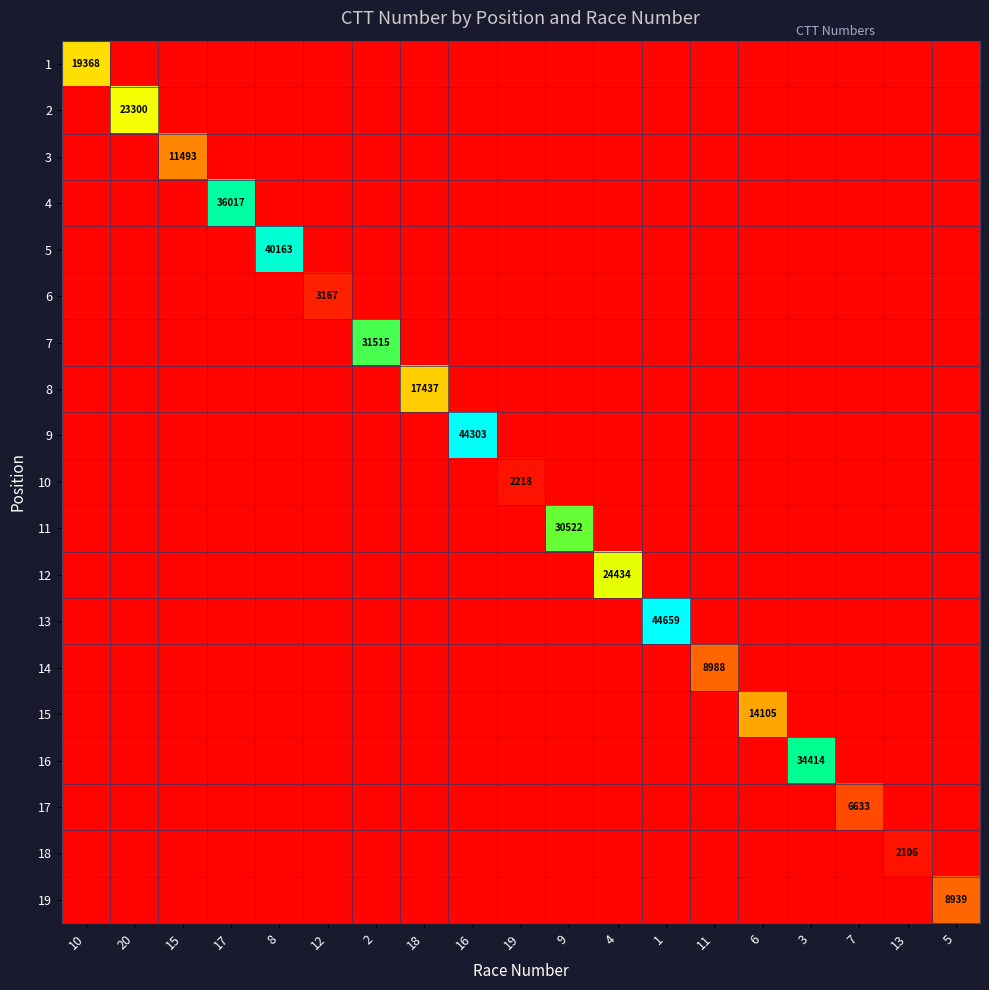

List the series in order of their peak value, lowest first.

18, 10, 6, 17, 19, 14, 3, 15, 8, 1, 2, 12, 11, 7, 16, 4, 5, 9, 13